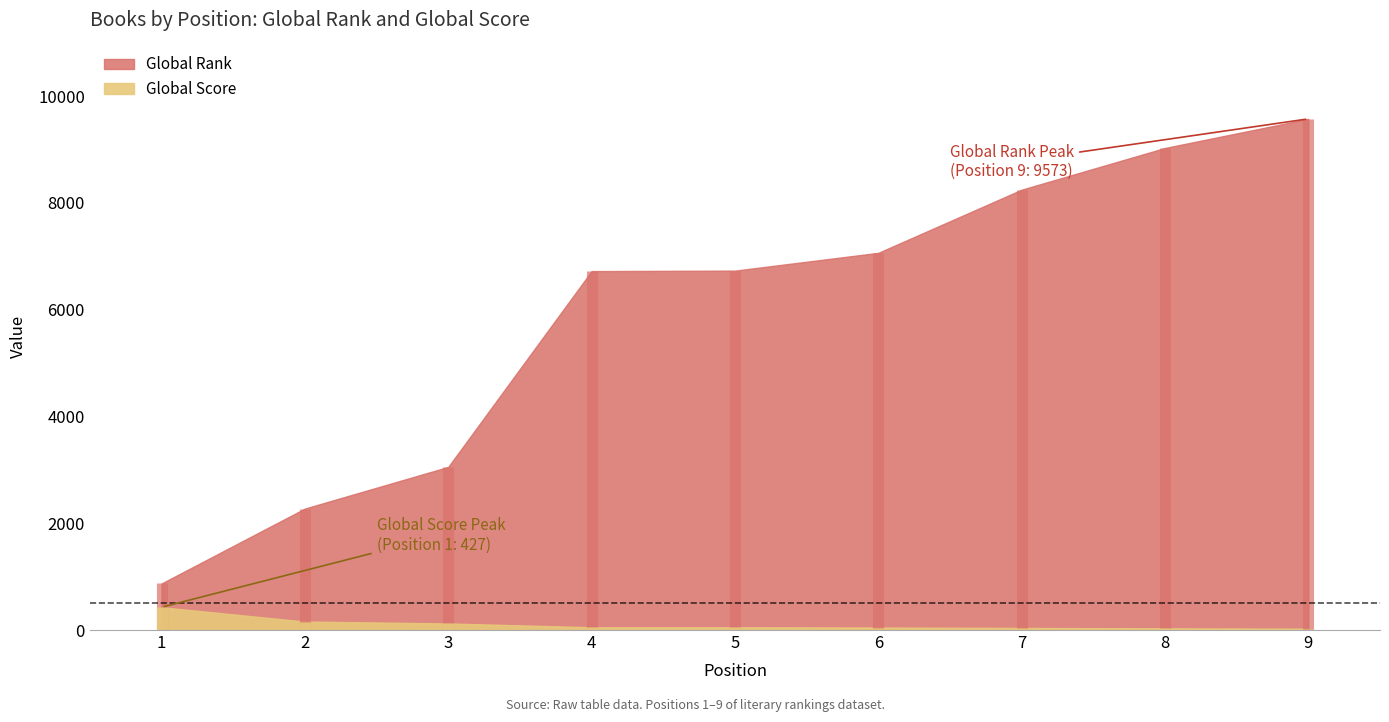

Which series changed the most between 4 and 8?

Global Rank